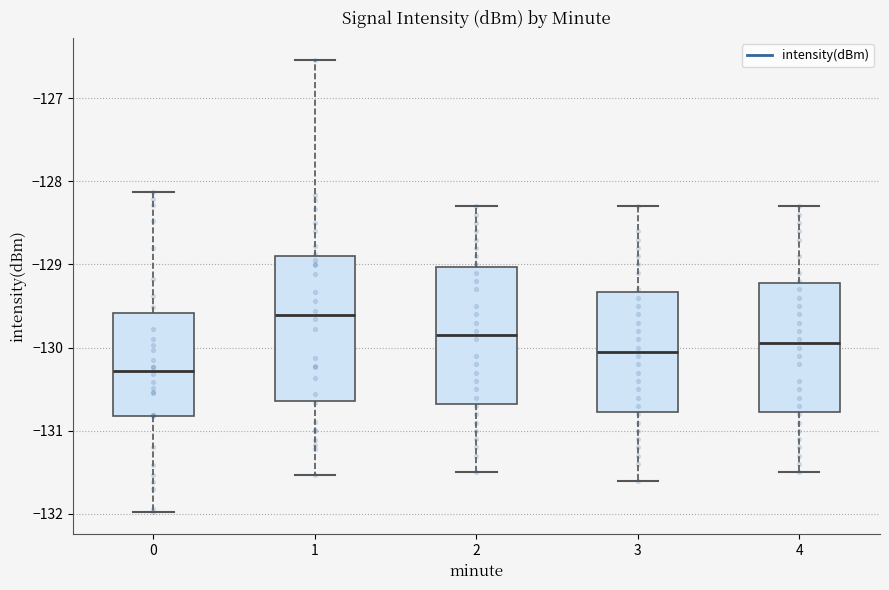

Reading left to right, transcribe this box plot: for each box, give where its median line is, the range the box spans, and where its two whiskers end, as read against the y-axis. The values are not printed on the chart, so give them approximately, as read against the axis.

0: median -130.3, box -130.8 to -129.6, whiskers -132.0 to -128.1
1: median -129.6, box -130.6 to -128.9, whiskers -131.5 to -126.5
2: median -129.8, box -130.7 to -129.0, whiskers -131.5 to -128.3
3: median -130.0, box -130.8 to -129.3, whiskers -131.6 to -128.3
4: median -129.9, box -130.8 to -129.2, whiskers -131.5 to -128.3